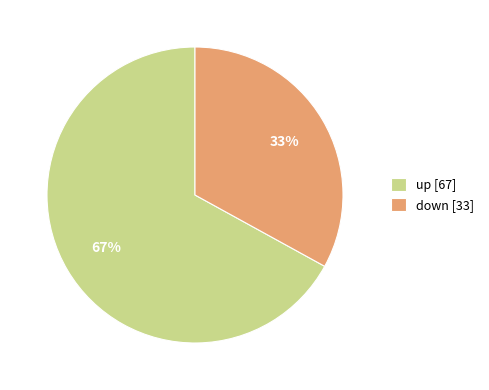

Which category accounts for the majority?

up